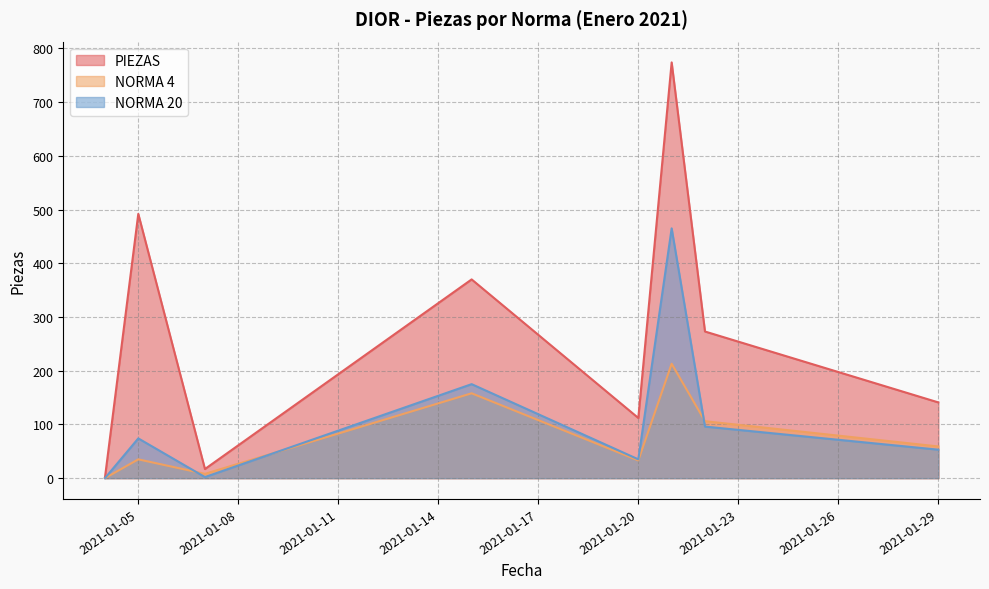

True or false: PIEZAS and NORMA 4 cross at least once.

False